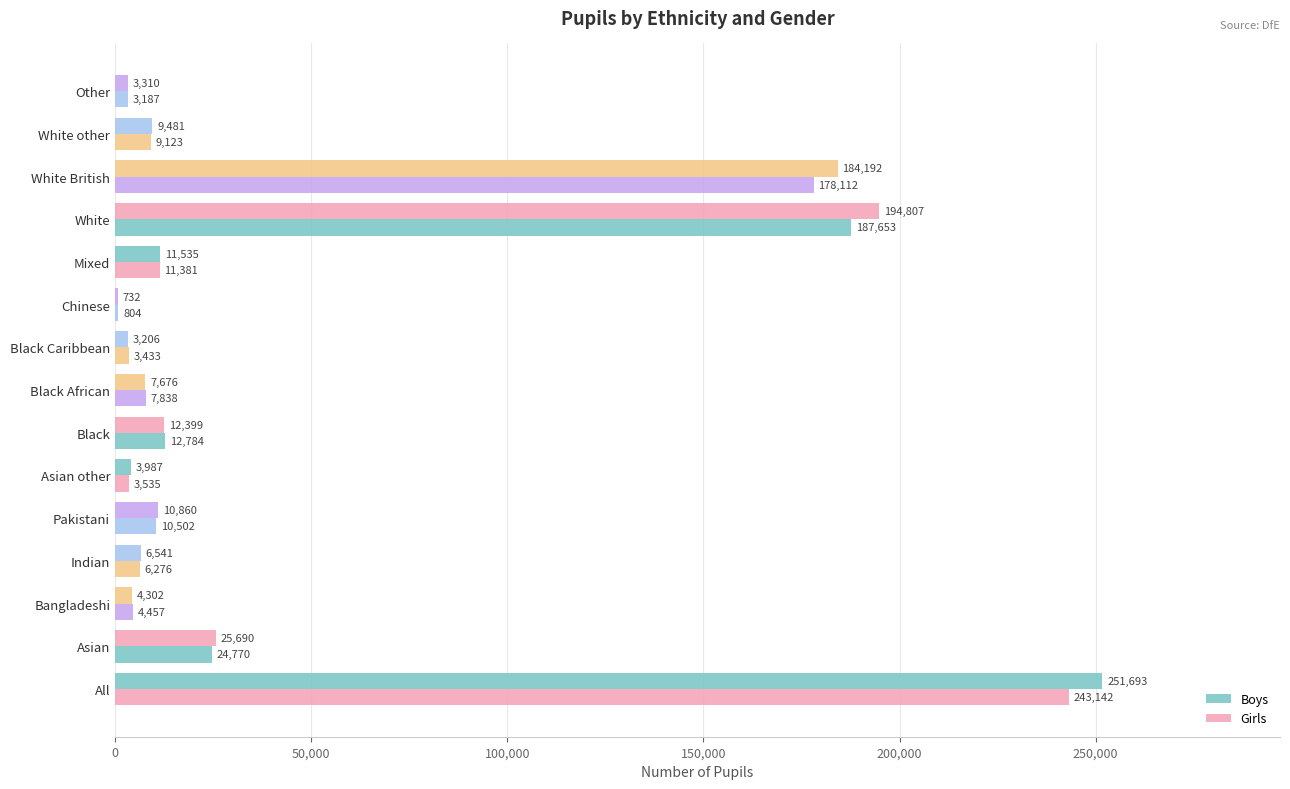

How many series are shown in this chart?

2